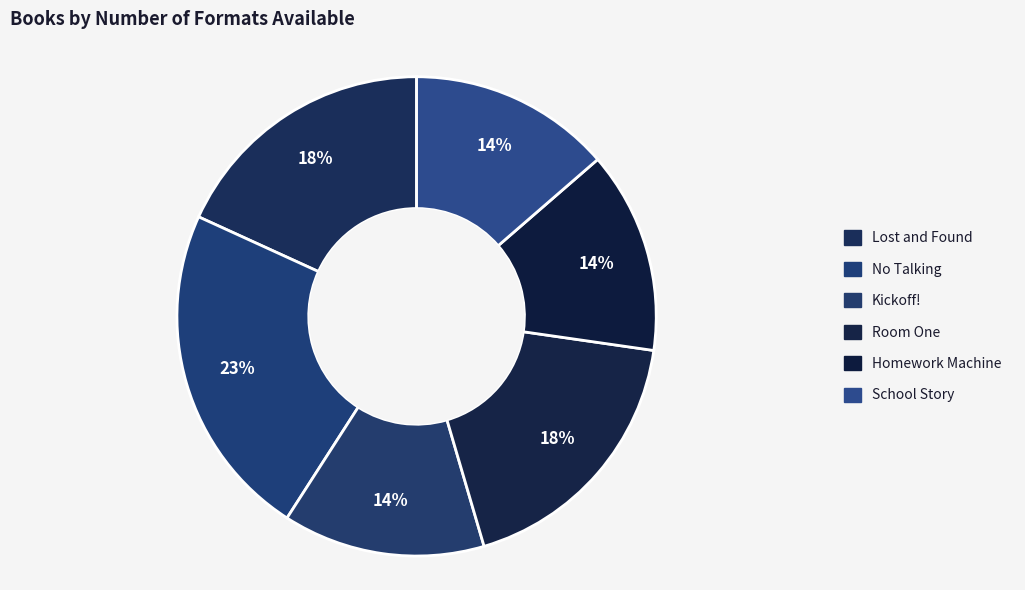

Is Homework Machine the majority of the pie?

No